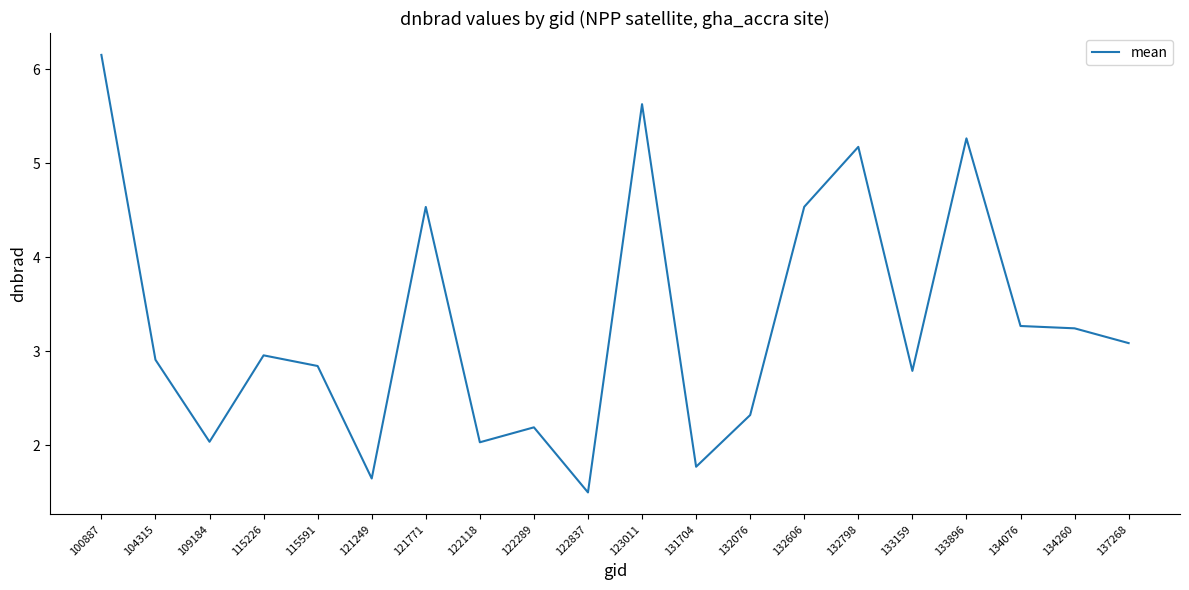

Which label corresponds to the largest value in the chart?

100887